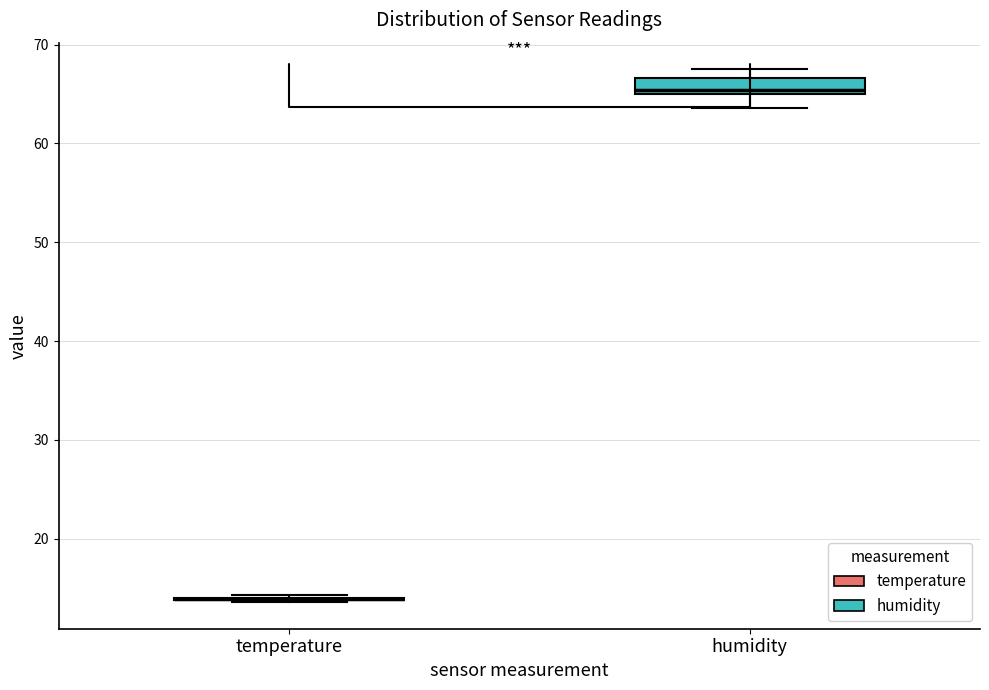

Reading left to right, transcribe this box plot: for each box, give where its median line is, the range the box spans, and where its two whiskers end, as read against the y-axis. The values are not printed on the chart, so give them approximately, as read against the axis.

temperature: box collapsed to a line at 14, whiskers 14 to 14
humidity: median 65 (just above the box's lower edge), box 65 to 67, whiskers 64 to 68